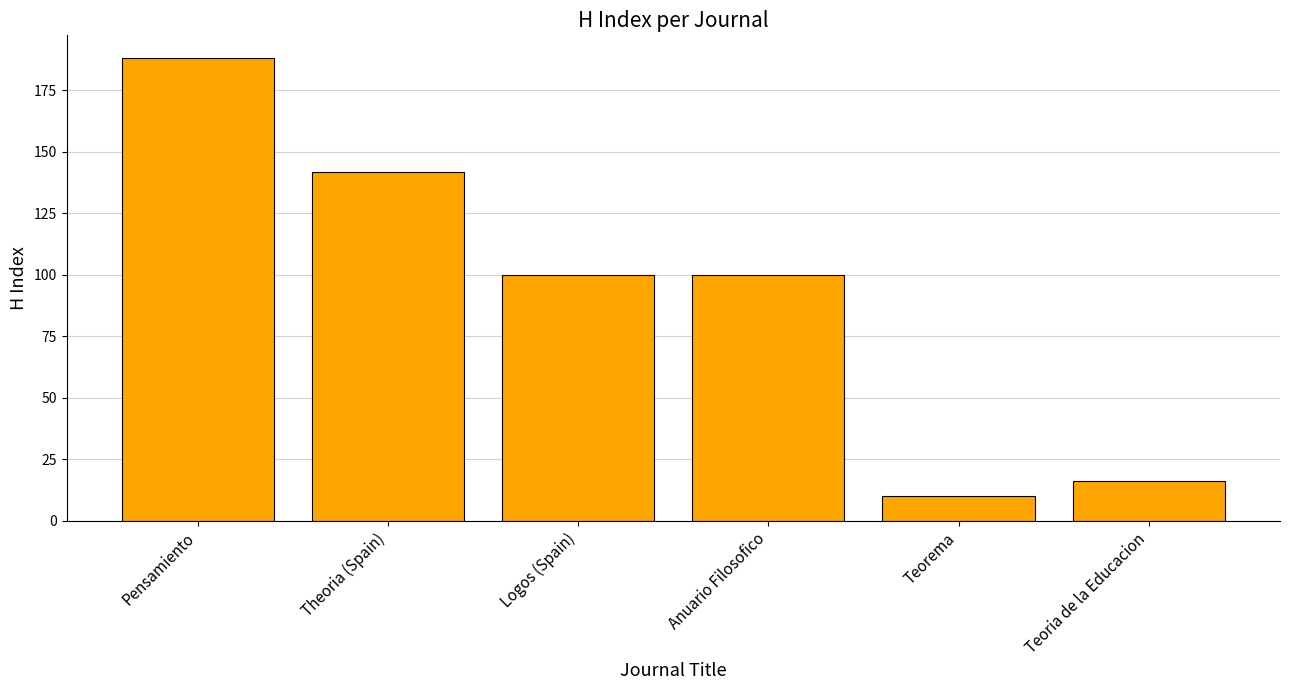

Where does the data first go above 100?

Pensamiento